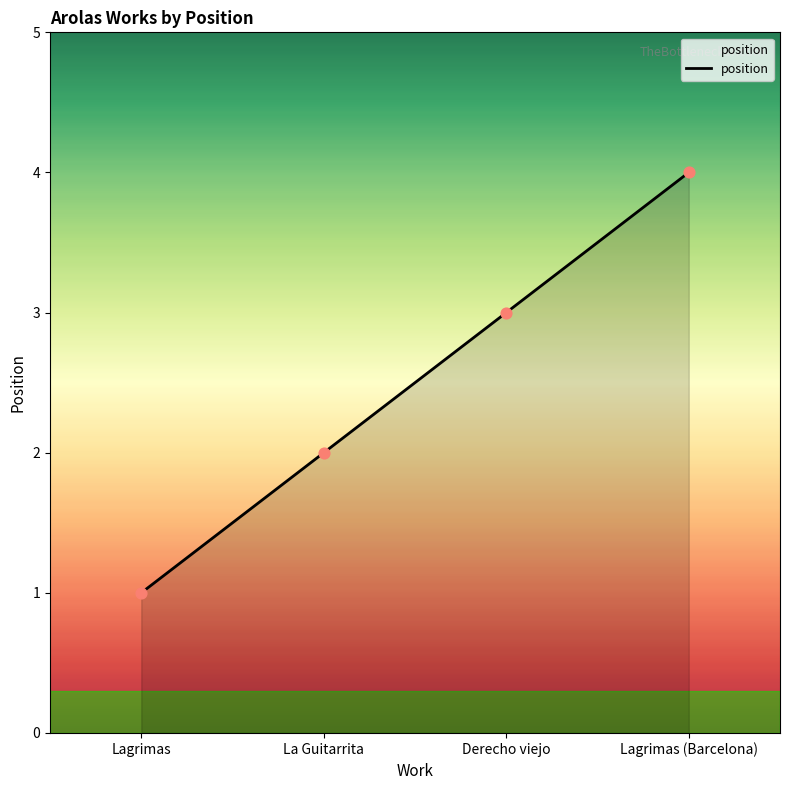

Which has a higher value, La Guitarrita or Lagrimas?

La Guitarrita